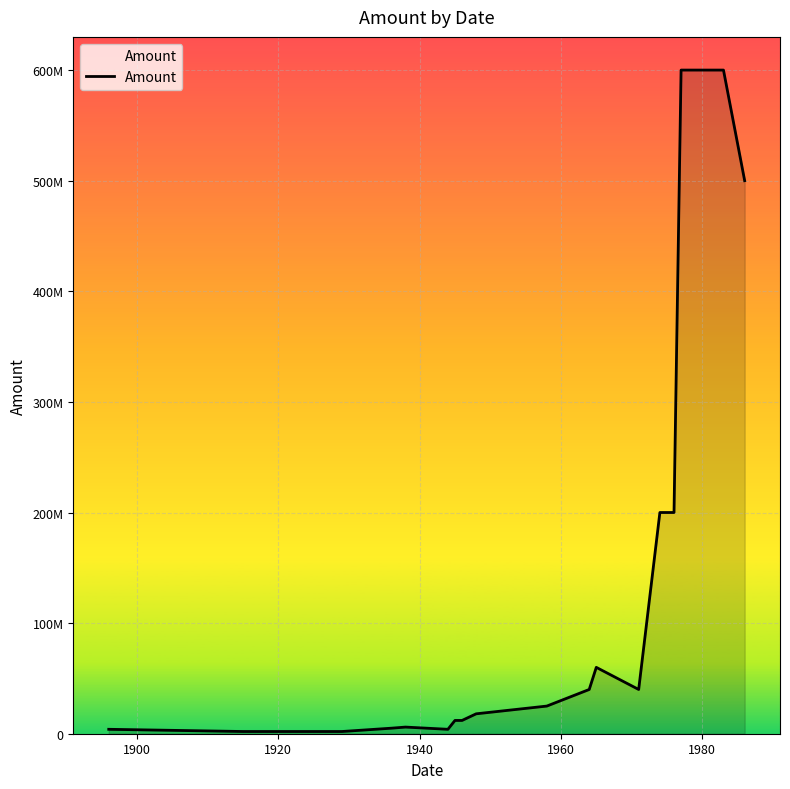

Is this an area chart (filled region under the line)?

Yes